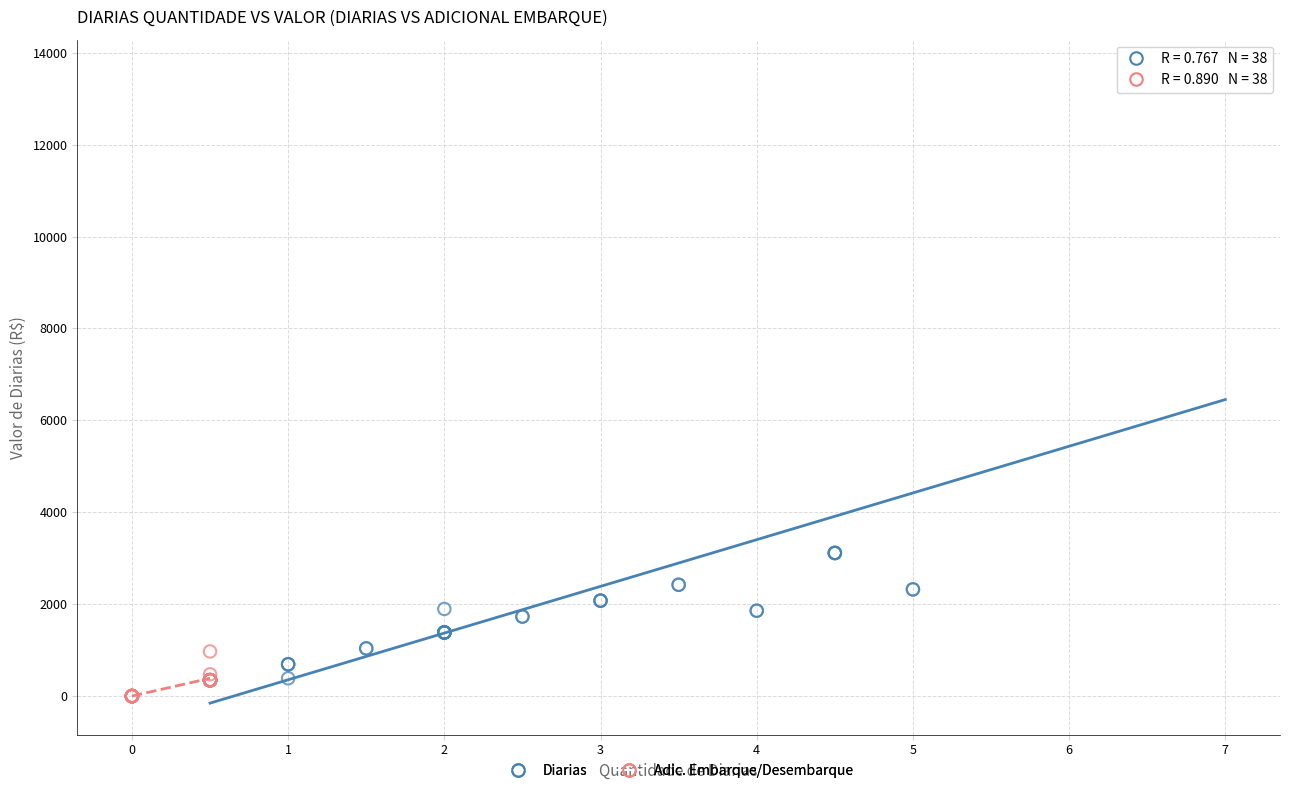

Which series reaches the minimum Y coordinate?

Adic. Embarque/Desembarque